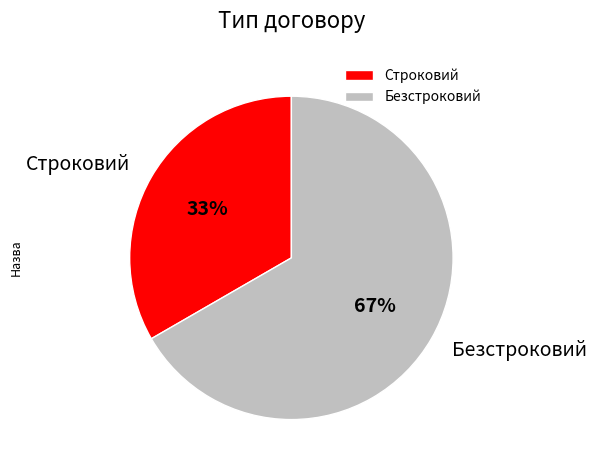

To the nearest percent, what is the combined percentage of Строковий and Безстроковий?

100%